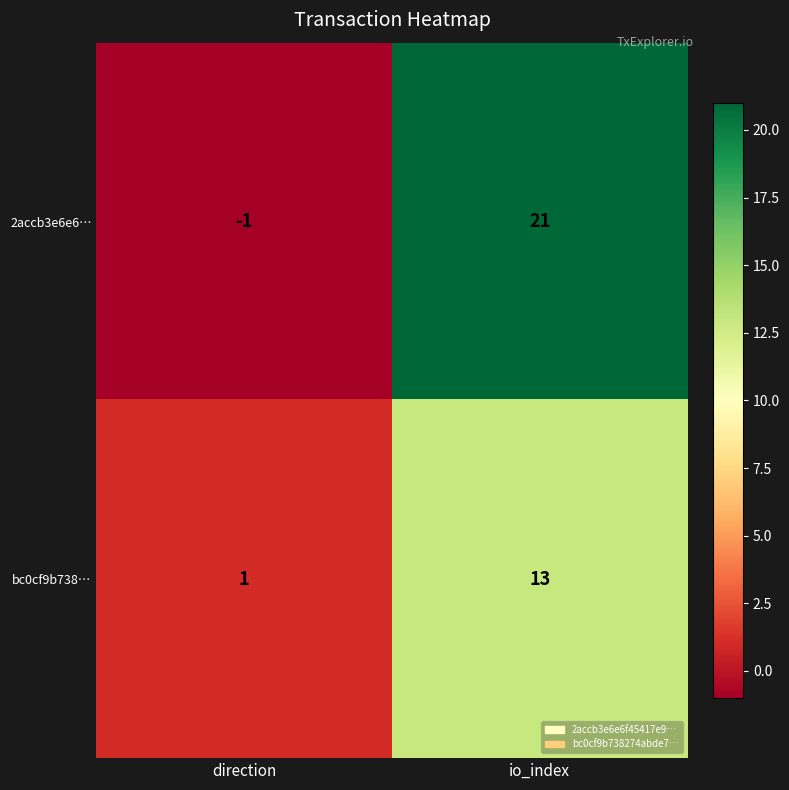

How many data points in bc0cf9b738… are less than 13?

1